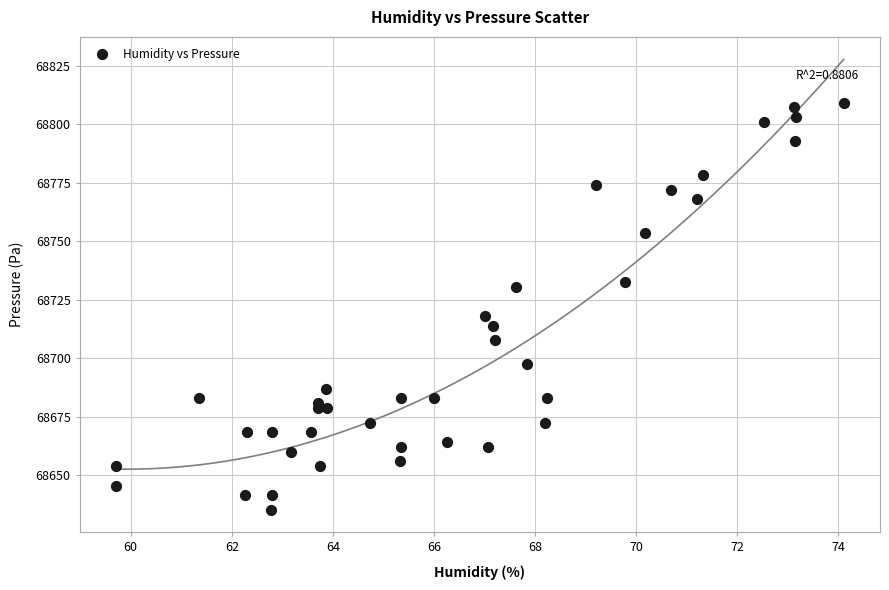

What Y value in the scatter plot is closest to 68722?

68718.1